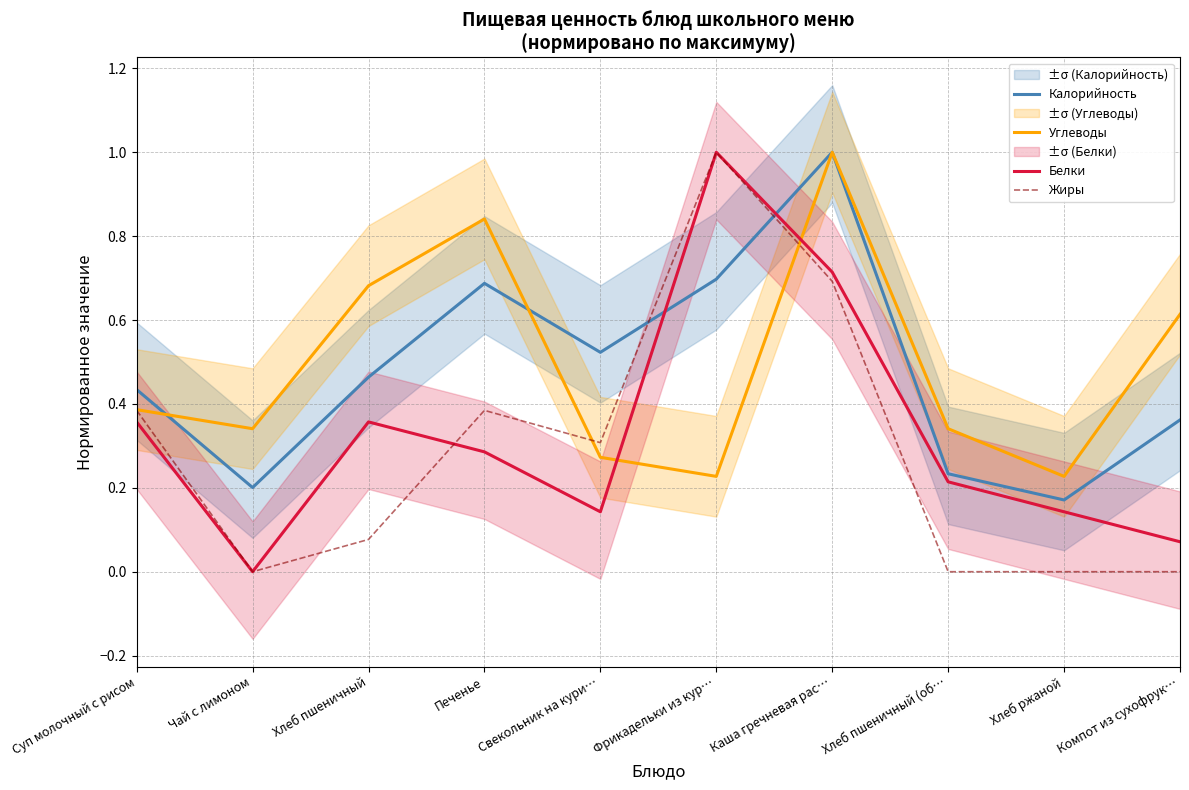

How many Калорийность values are between 0 and 1?

10